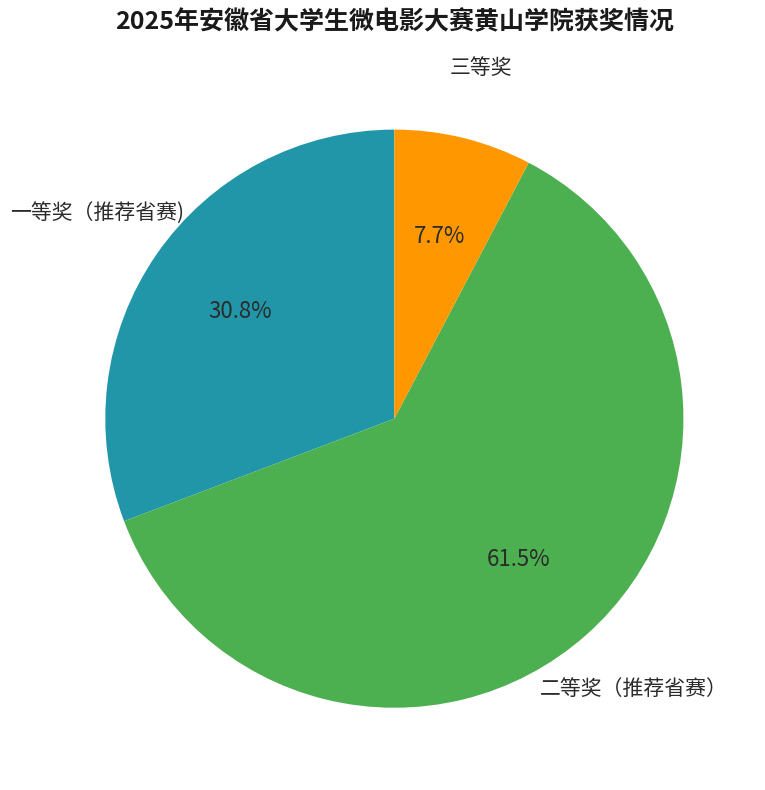

Which slice is the smallest?

三等奖